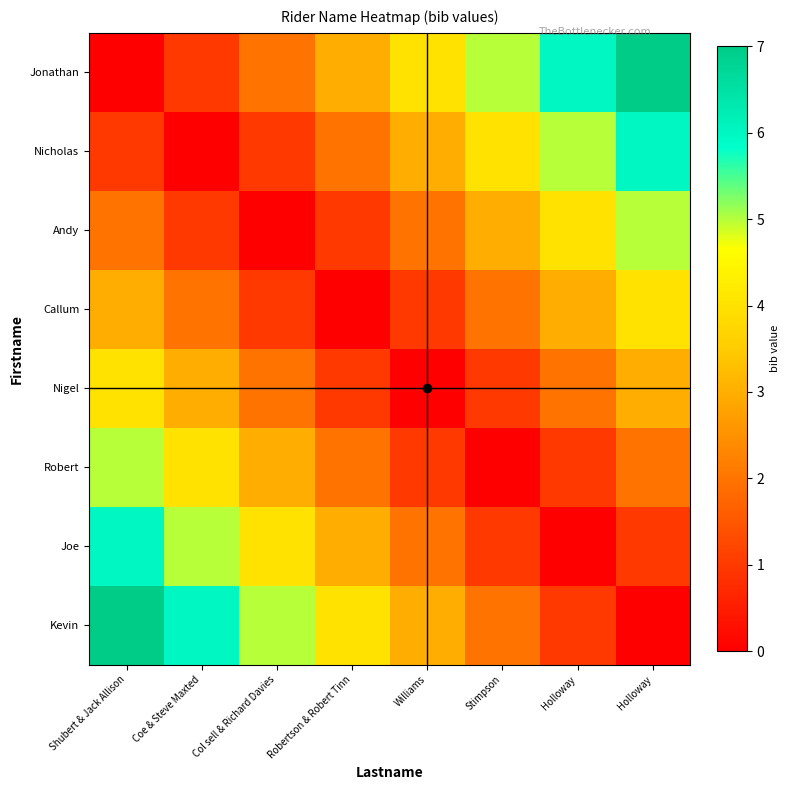

Which series has the widest spread of values?

Jonathan